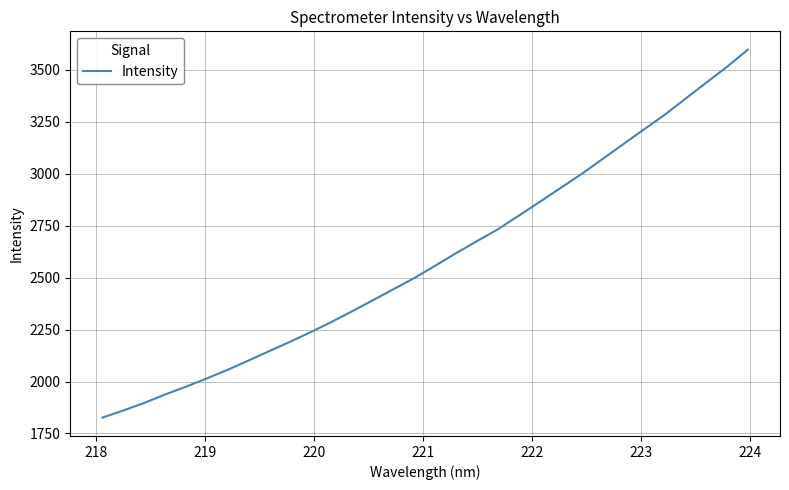

What is the difference between the maximum and minimum values?

1769.9